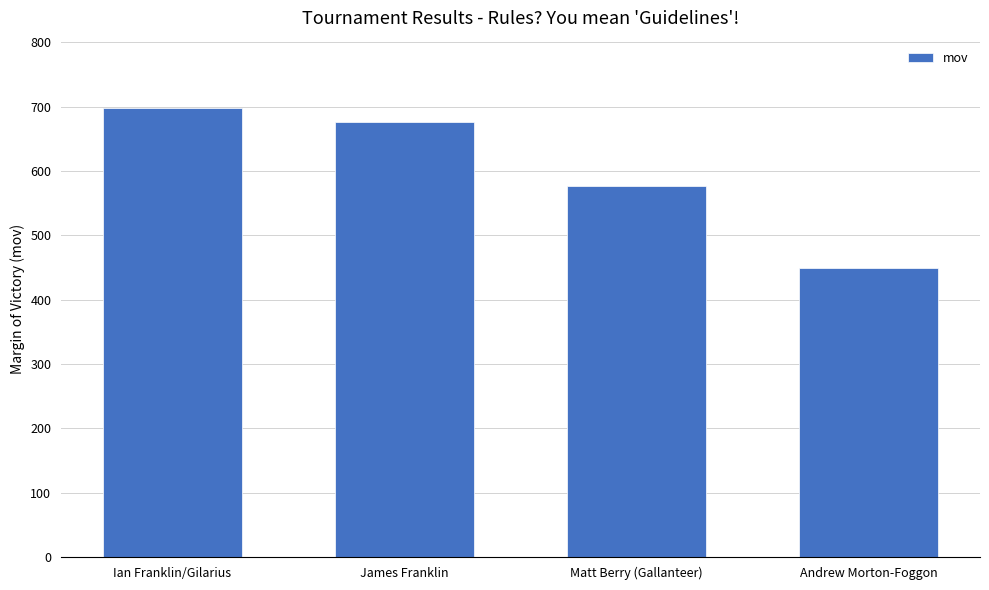

What is the difference between the maximum and second lowest values?

121